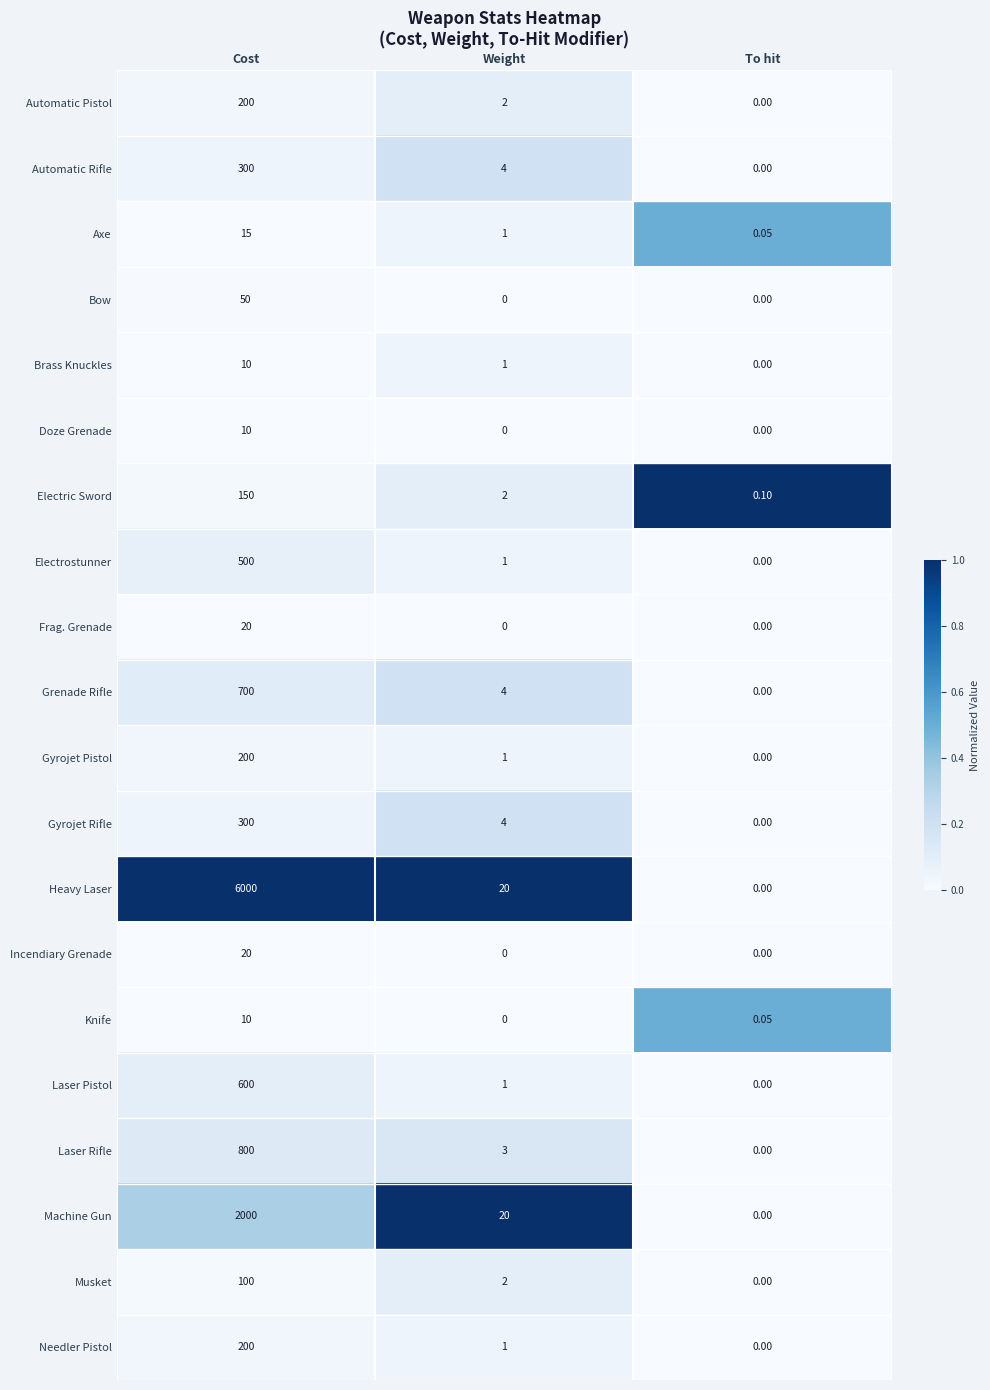

Rank the categories by Laser Rifle value from lowest to highest.

To hit, Weight, Cost